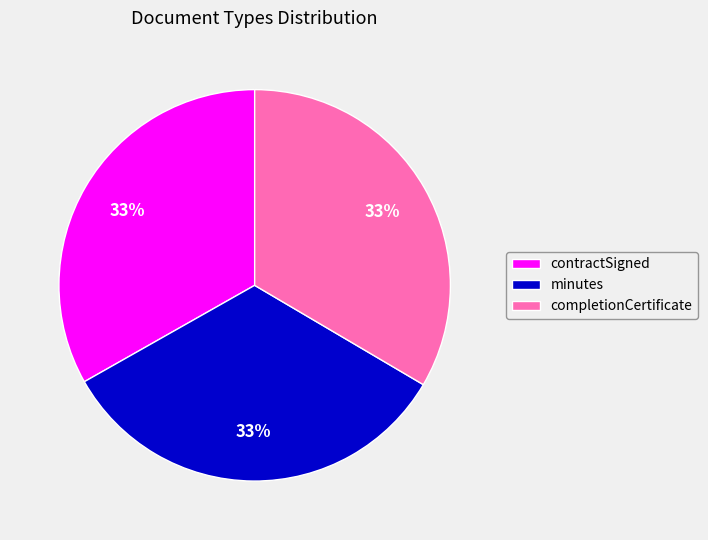

True or false: contractSigned accounts for 33% of the total.

True